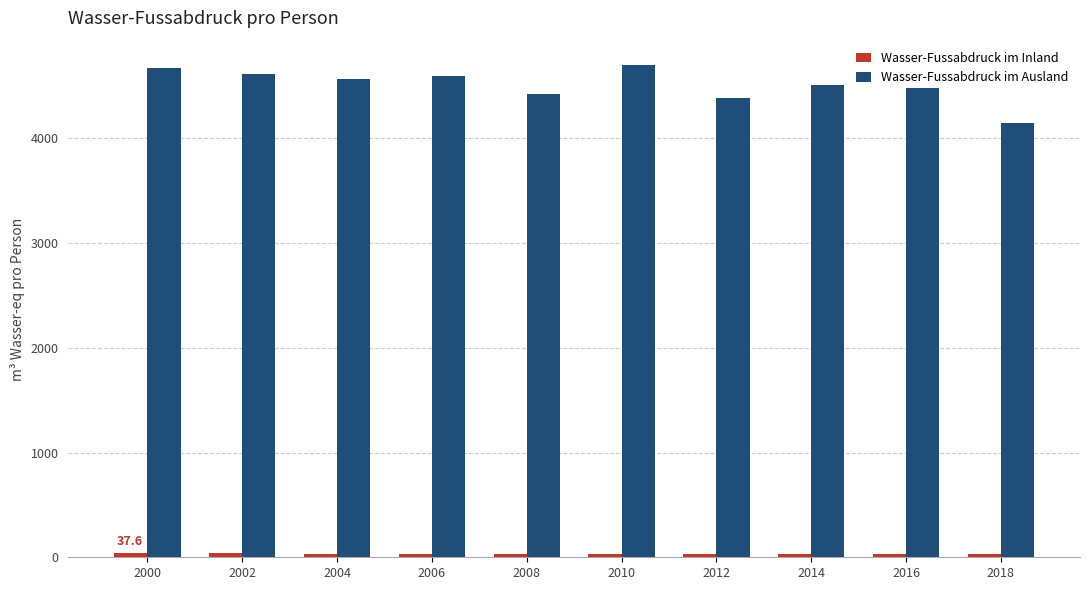

What is the average value of the Wasser-Fussabdruck im Ausland series?

4510.3